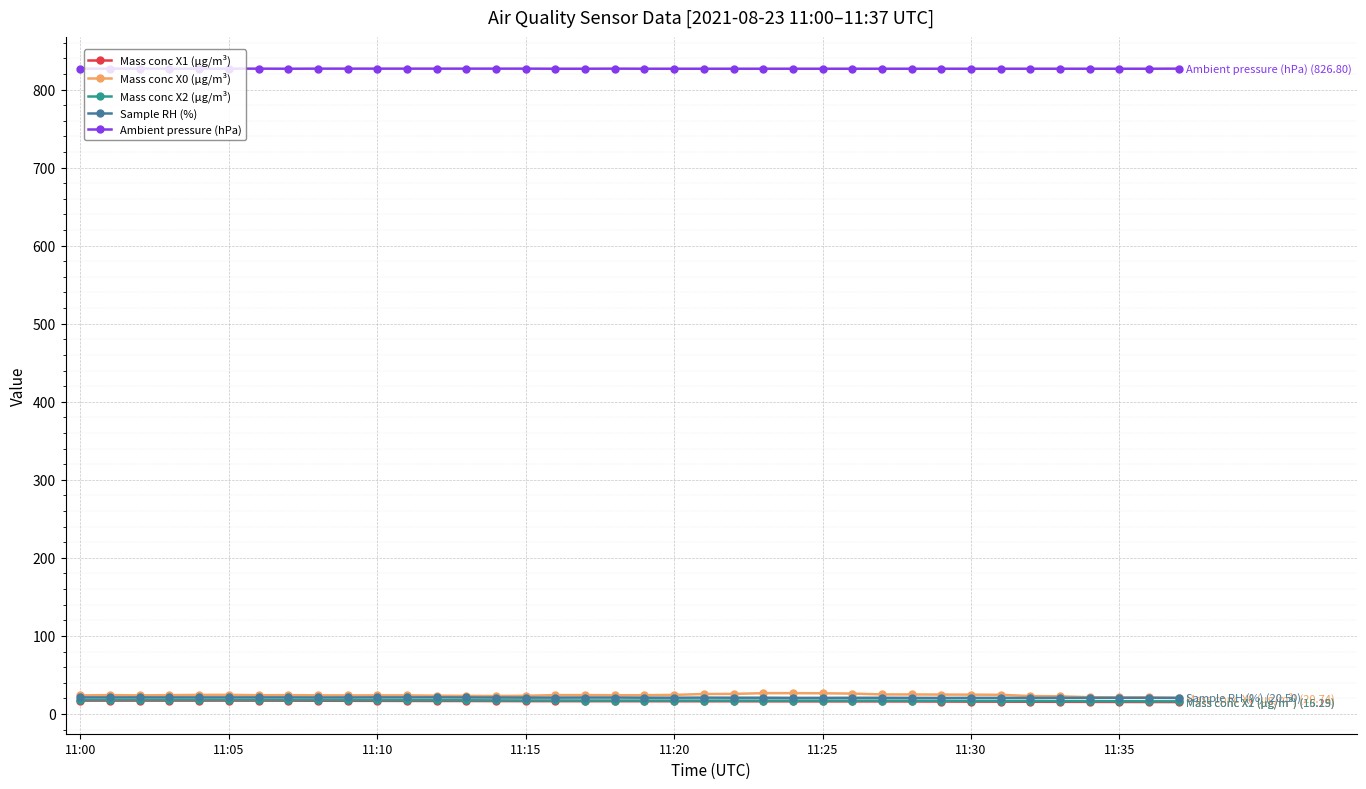

True or false: Ambient pressure (hPa) and Sample RH (%) intersect in this chart.

False